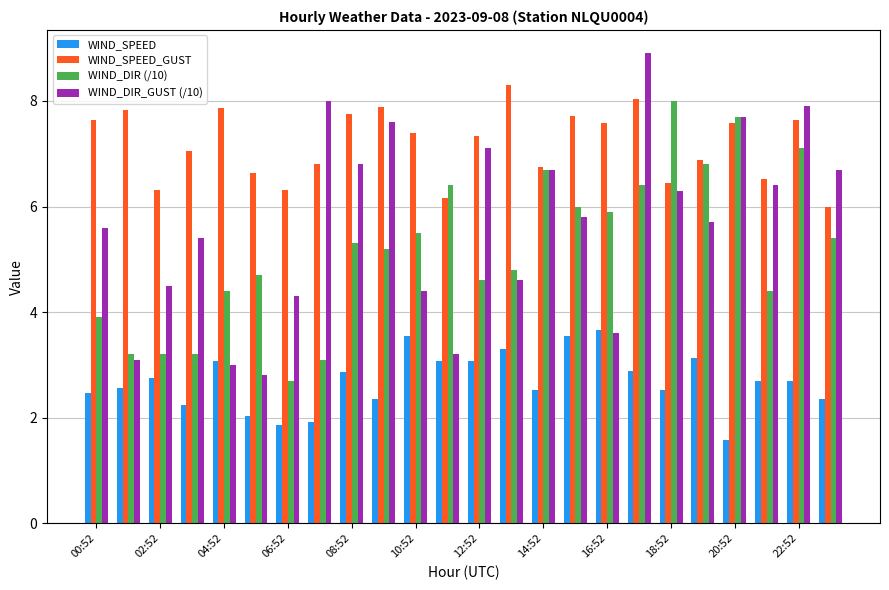

How many values in the WIND_DIR_GUST (/10) series are below 5?

9